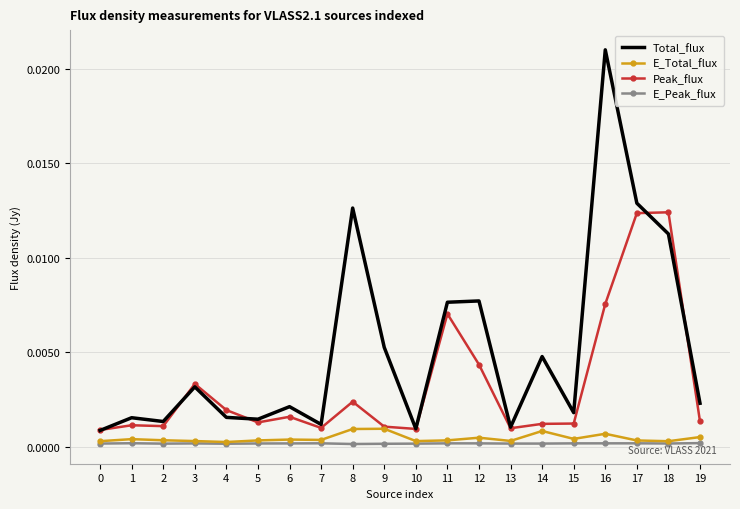

Is the value of Peak_flux at 12 greater than the value of Total_flux at 3?

Yes